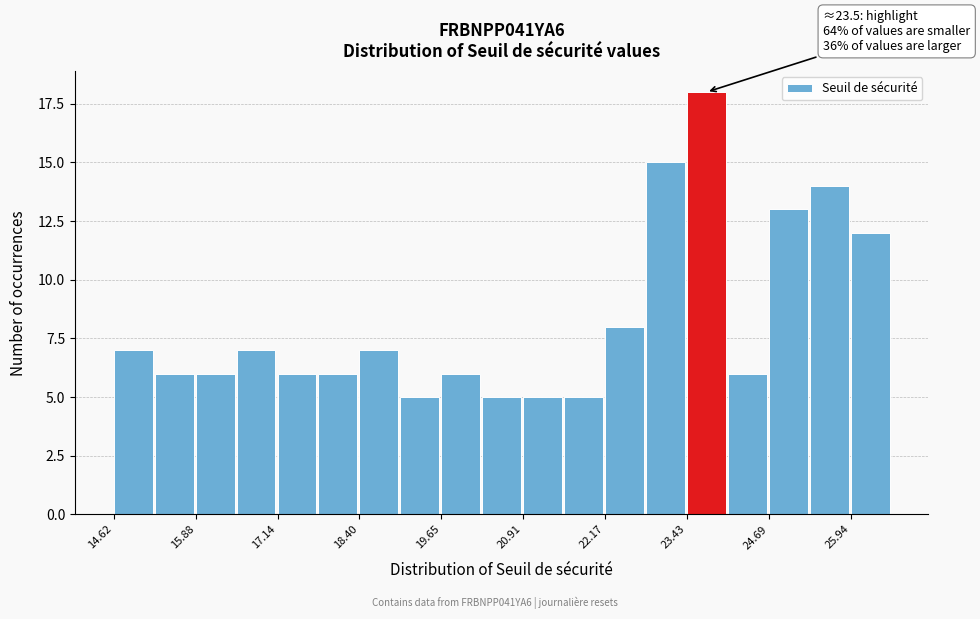

Read against the x-axis, roughly where is the centre of the tallest bar?

23.8